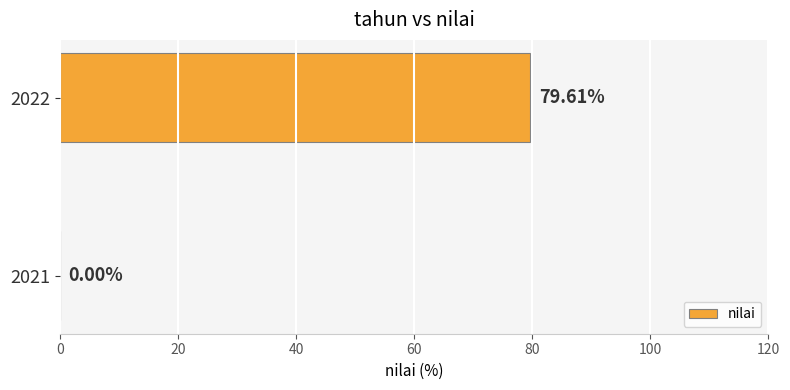

What is the change in value from 2021 to 2022?

+79.6